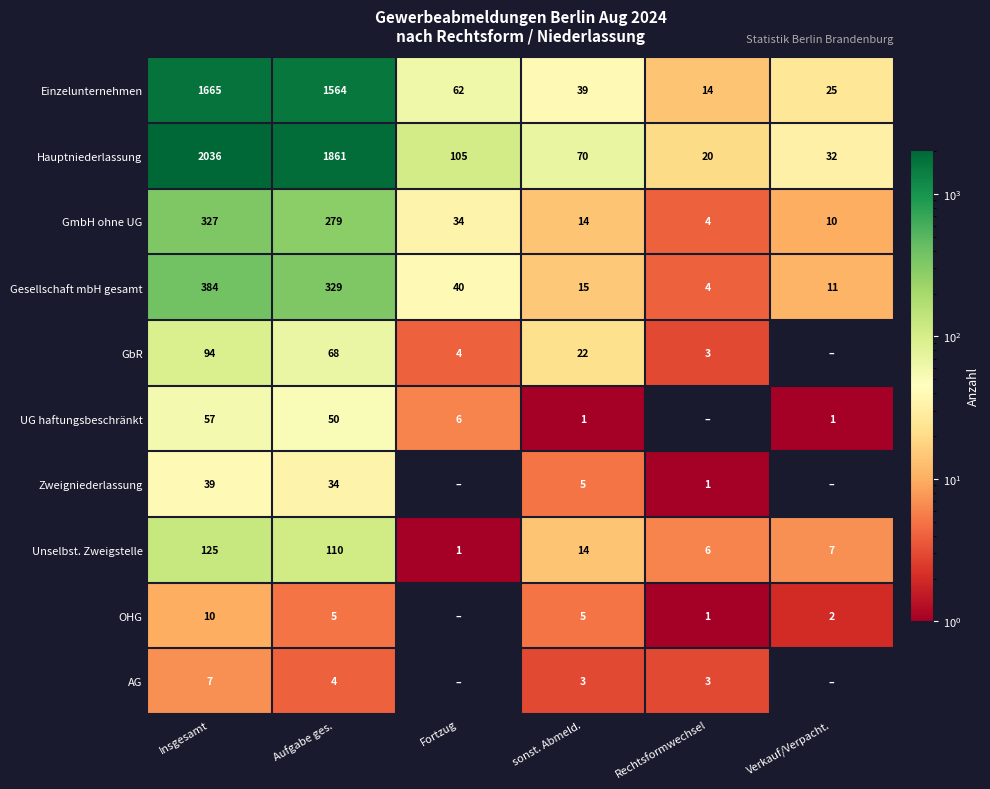

At which label does Einzelunternehmen reach its peak?

Insgesamt